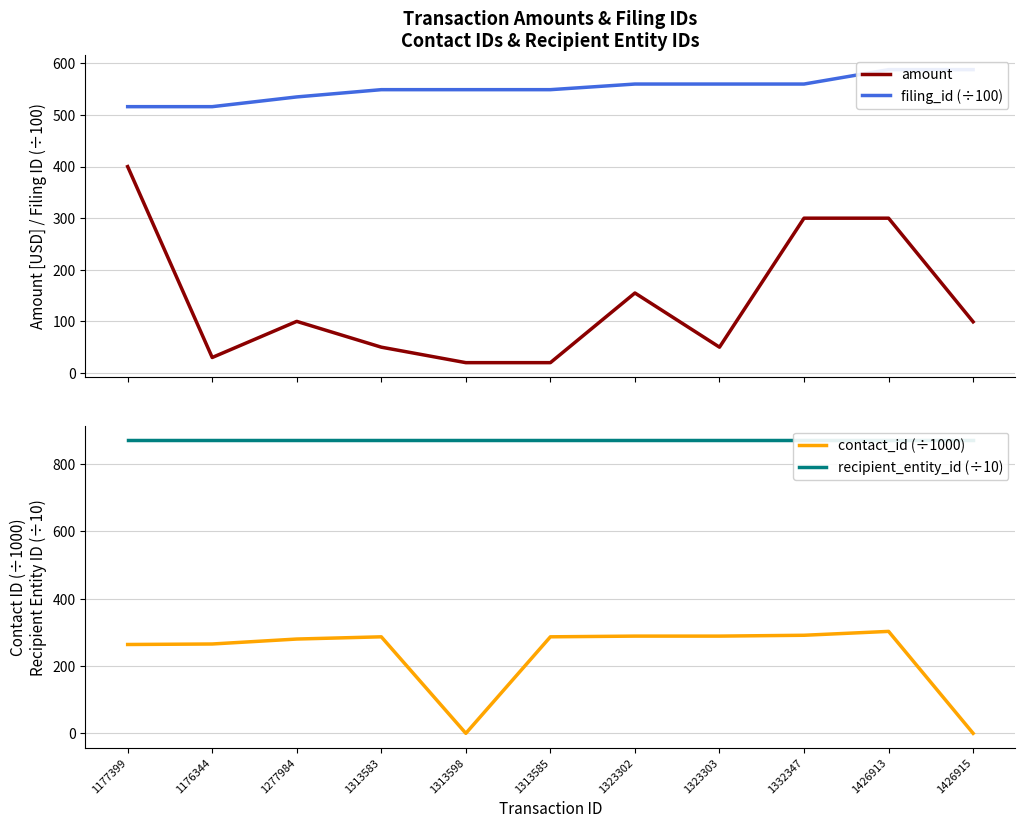

What is the value of the filing_id (÷100) point at the 8th from the left?

560.0